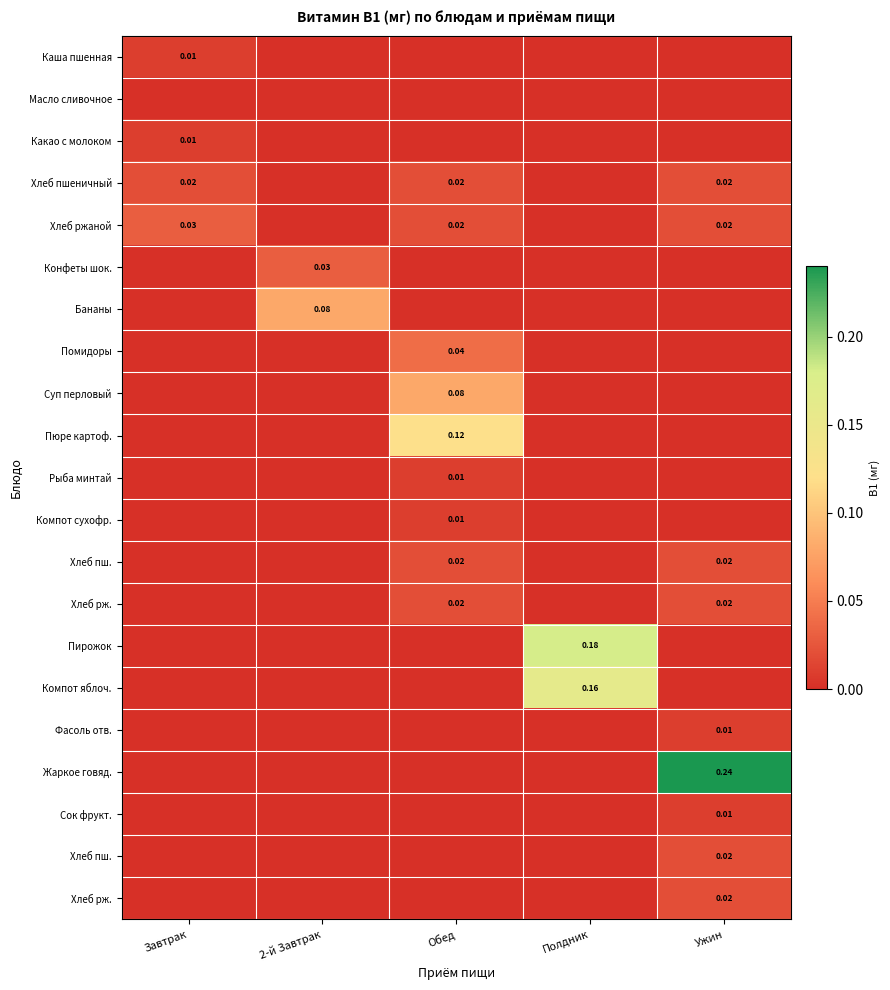

What is the difference between the highest and lowest values at 2-й Завтрак?

0.1